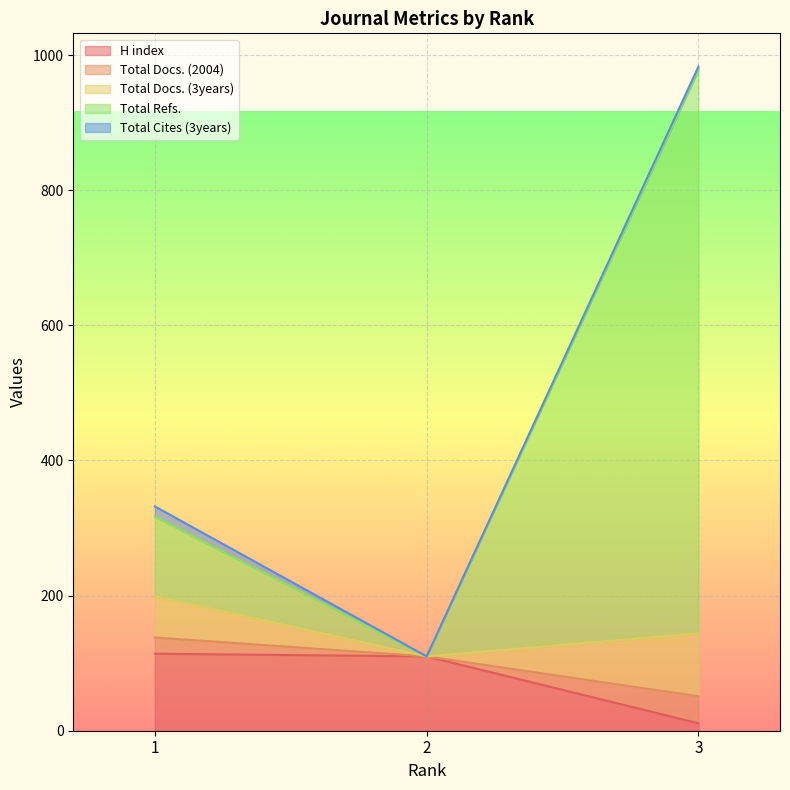

Which series changed the most between 1 and 2?

Total Refs.